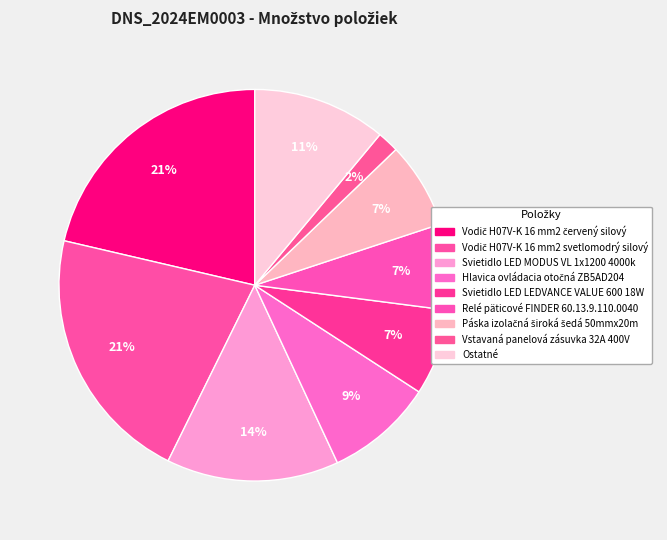

Which category has the biggest portion of the pie?

Vodič H07V-K 16 mm2 červený silový